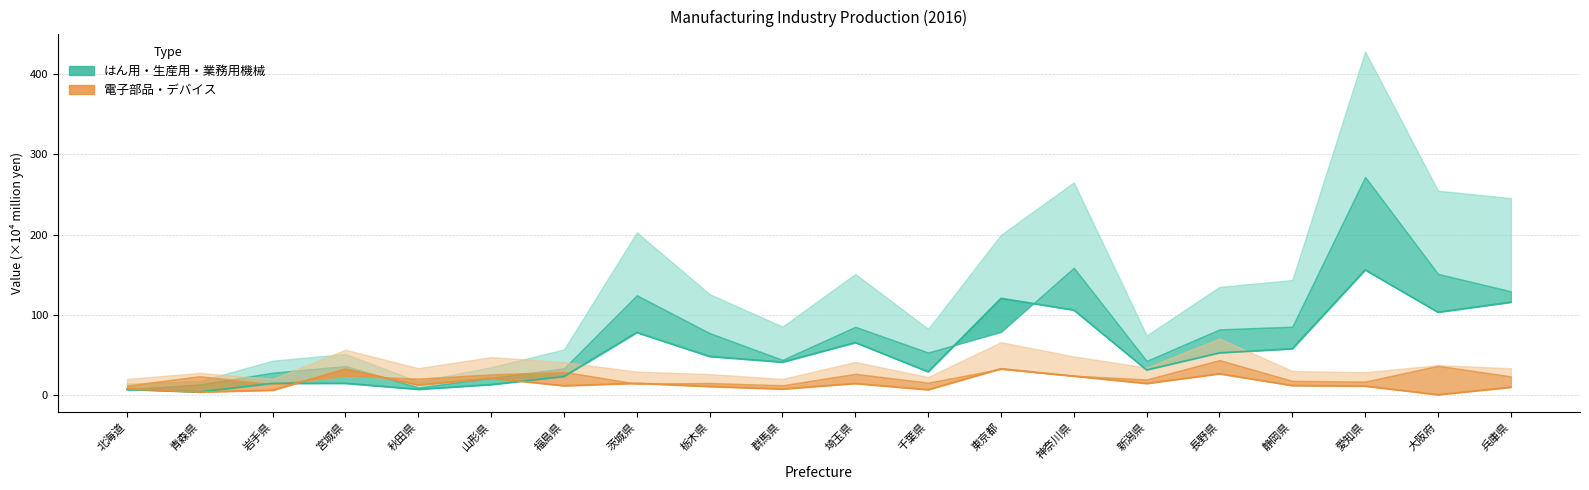

What is the difference between the maximum and second lowest values in the 県内総生産(はん用機械) series?

148.8